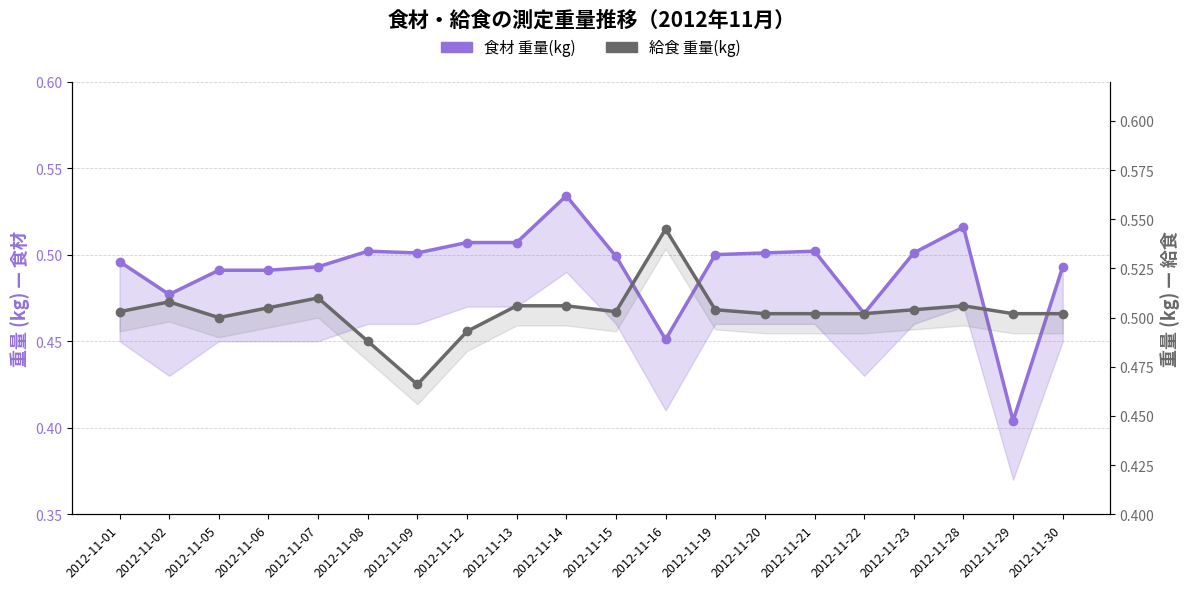

Reading right to left, list all the values displayed in this chart.

食材 重量(kg): 0.5	0.4	0.5	0.5	0.5	0.5	0.5	0.5	0.5	0.5	0.5	0.5	0.5	0.5	0.5	0.5	0.5	0.5	0.5	0.5
給食 重量(kg): 0.5	0.5	0.5	0.5	0.5	0.5	0.5	0.5	0.5	0.5	0.5	0.5	0.5	0.5	0.5	0.5	0.5	0.5	0.5	0.5